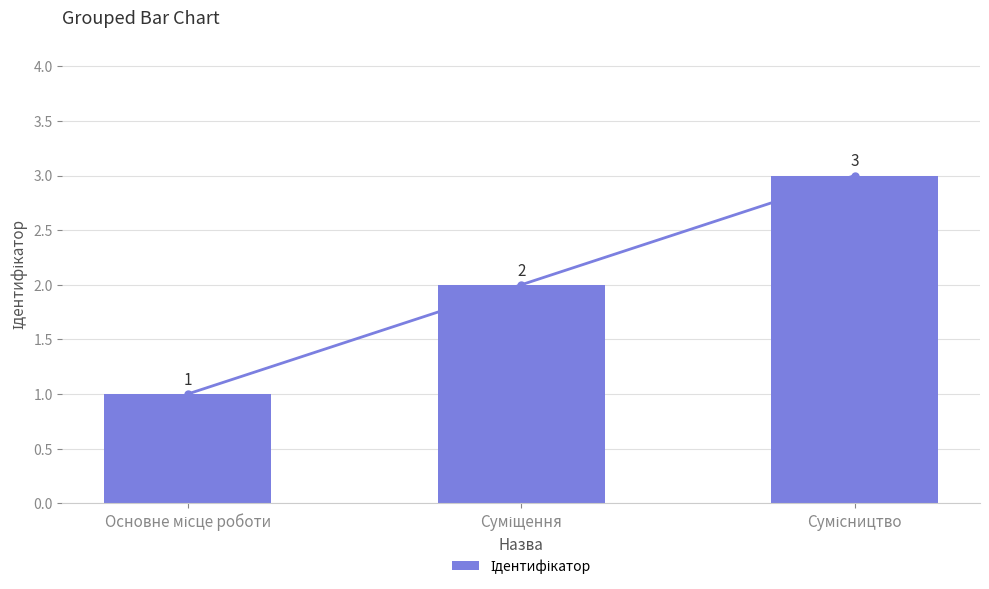

Reading left to right, transcribe all the data shown in this chart.

Основне місце роботи=1	Суміщення=2	Сумісництво=3